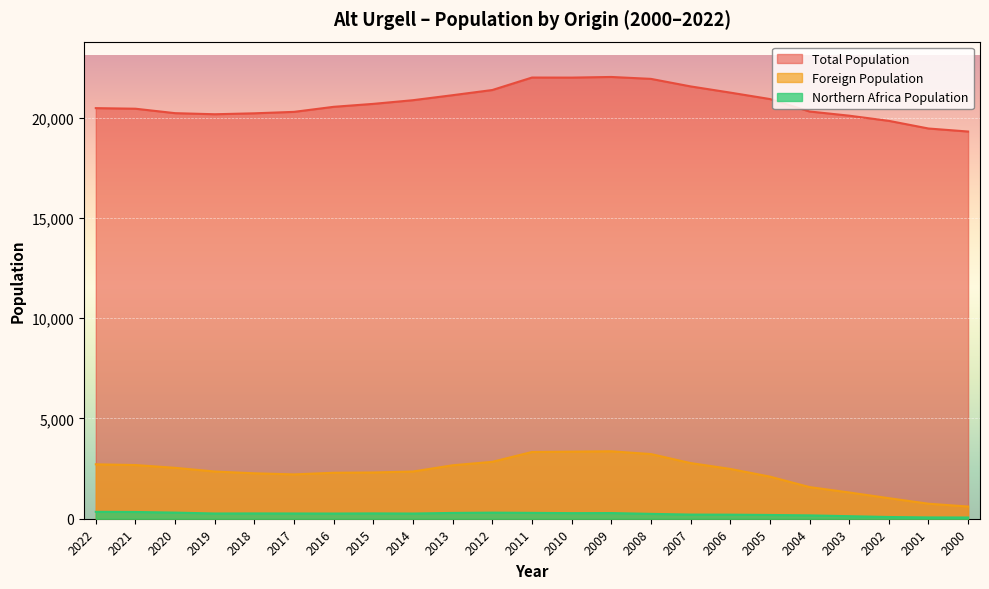

Is it true that Northern Africa Population equals 391 at 2014?

False